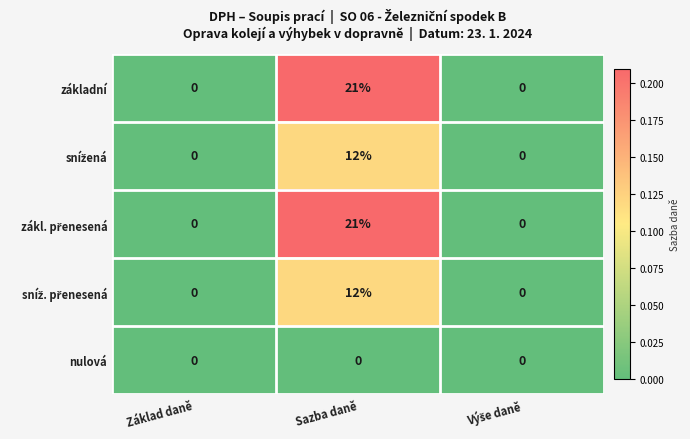

At which category is the sum across all series the highest?

Sazba daně